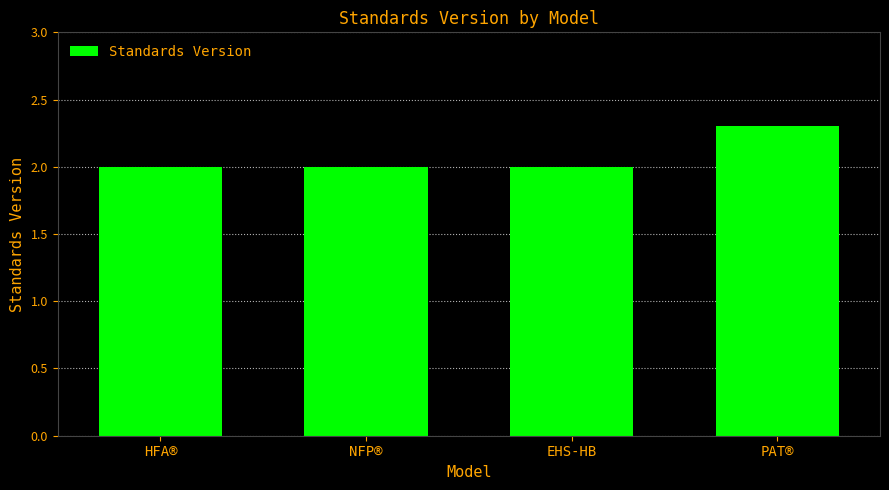

What is the sum of the values at EHS-HB and PAT®?

4.3